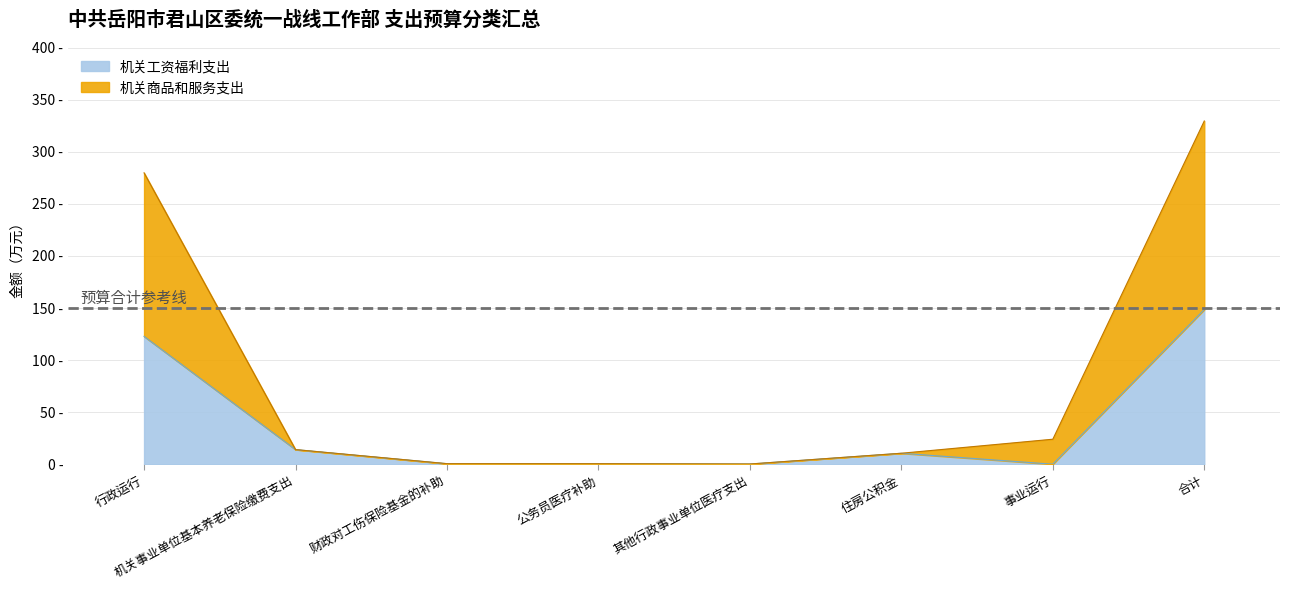

Reading right to left, list all the values displayed in this chart.

机关工资福利支出: 合计=148.5	事业运行=0.0	住房公积金=10.5	其他行政事业单位医疗支出=0.2	公务员医疗补助=0.5	财政对工伤保险基金的补助=0.5	机关事业单位基本养老保险缴费支出=14.0	行政运行=122.8
机关商品和服务支出: 合计=329.6	事业运行=24.0	住房公积金=10.5	其他行政事业单位医疗支出=0.2	公务员医疗补助=0.5	财政对工伤保险基金的补助=0.5	机关事业单位基本养老保险缴费支出=14.0	行政运行=279.8